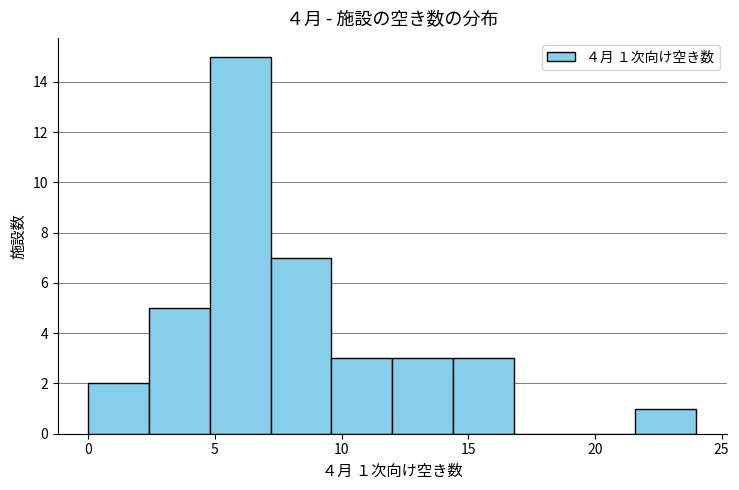

Over which range of the x-axis is the bar tallest?

4.8 to 7.2